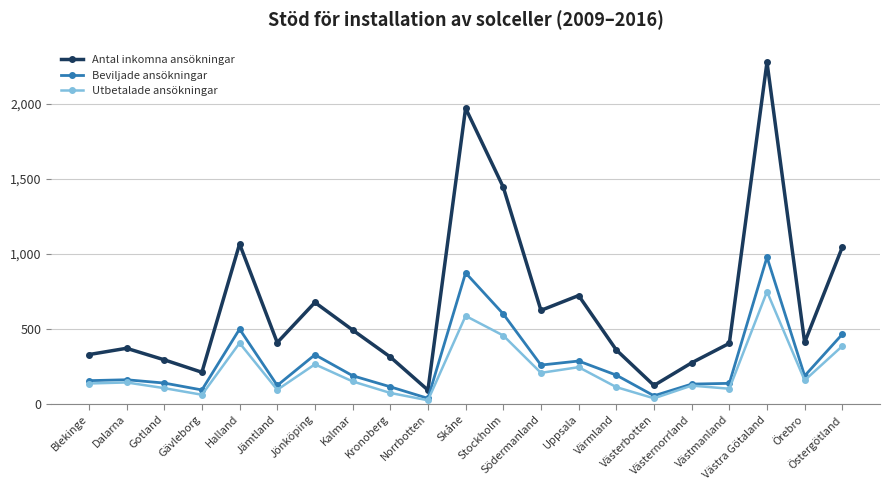

Rank the series by their maximum value, from lowest to highest.

Utbetalade ansökningar, Beviljade ansökningar, Antal inkomna ansökningar